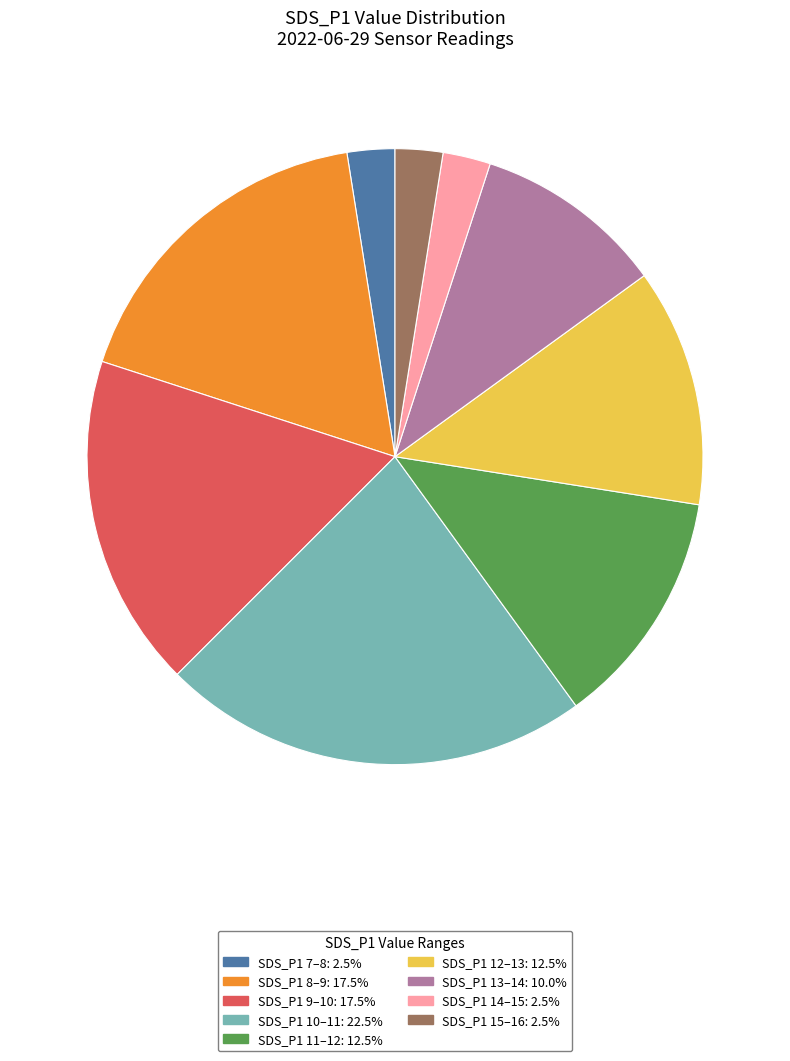

Does any single category account for the majority?

No